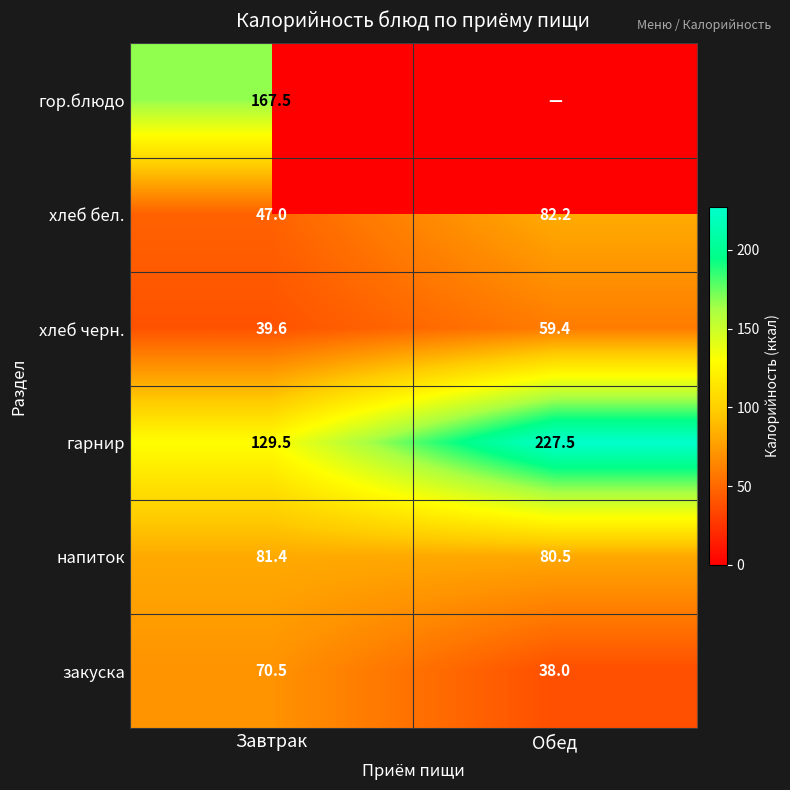

What is the total value across all series at Завтрак?

535.5